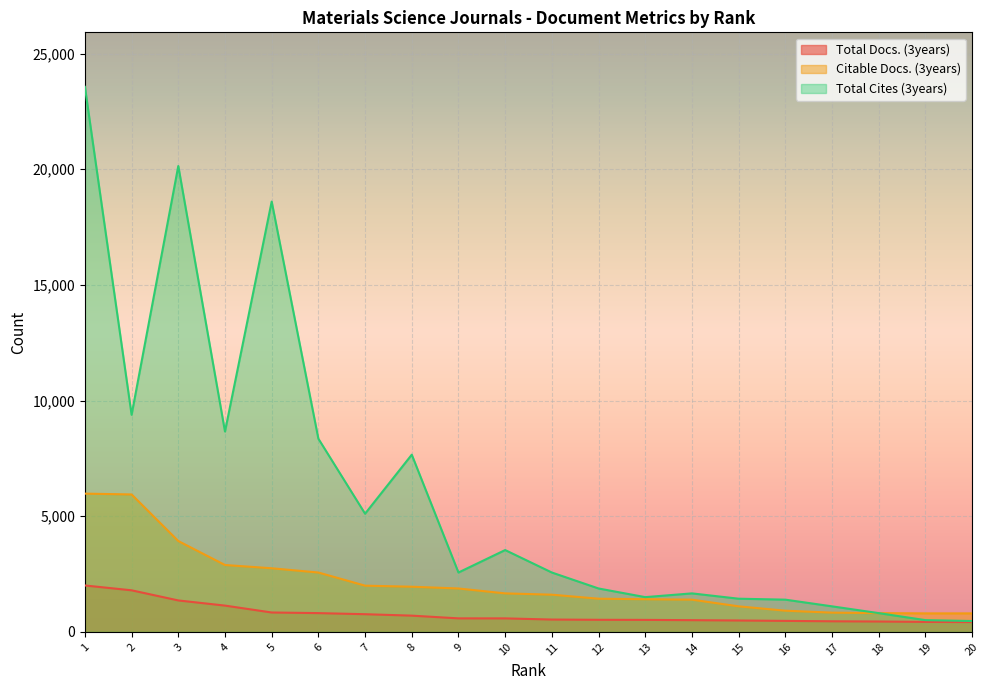

What is the maximum value for Total Cites (3years)?

23562